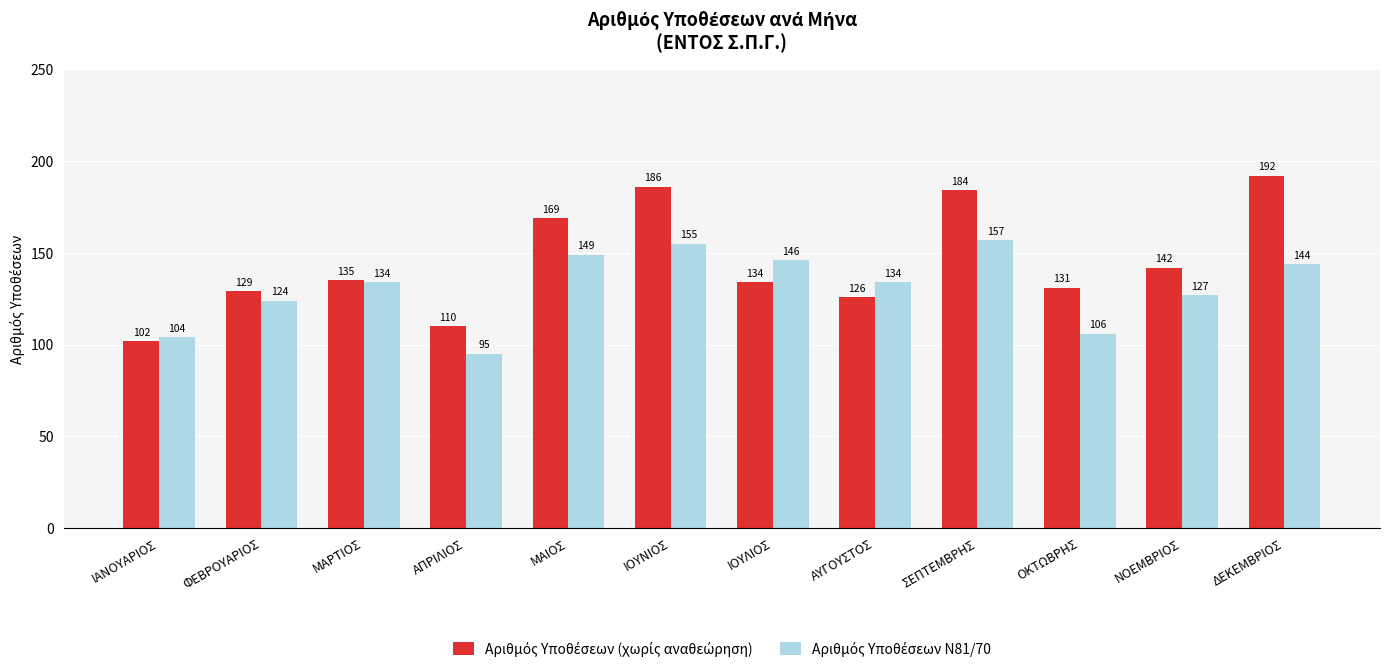

What is the spread (max minus min) of values at ΔΕΚΕΜΒΡΙΟΣ?

48